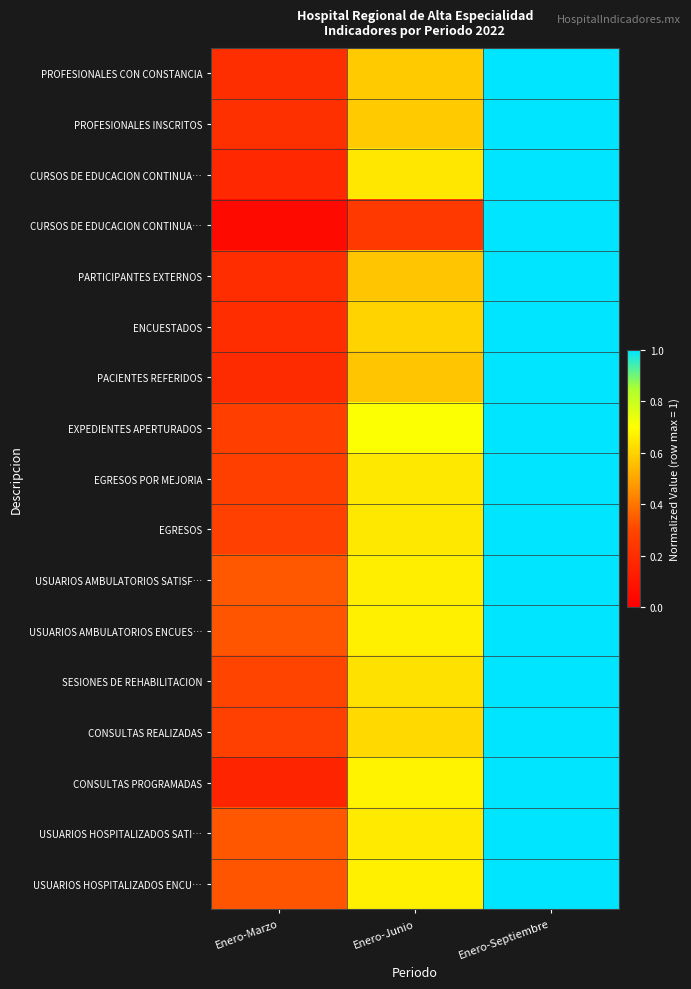

What is the difference between the highest and lowest values at Enero-Marzo?

0.3